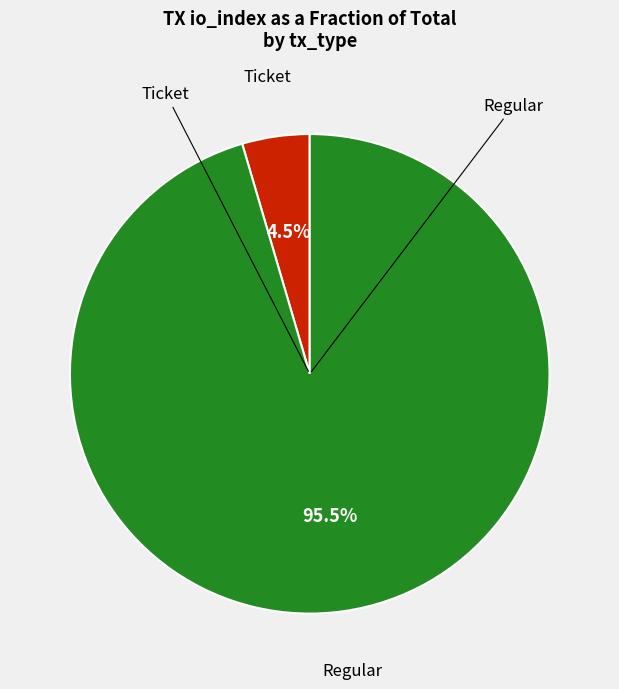

Is there a majority slice in this chart?

Yes